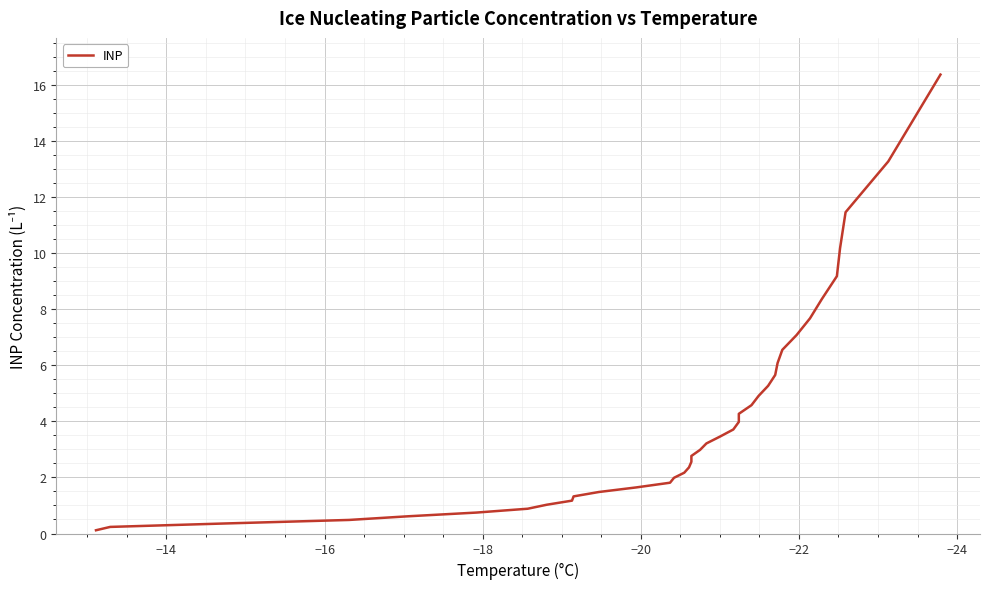

What is the difference between the second highest and second lowest values?

13.0